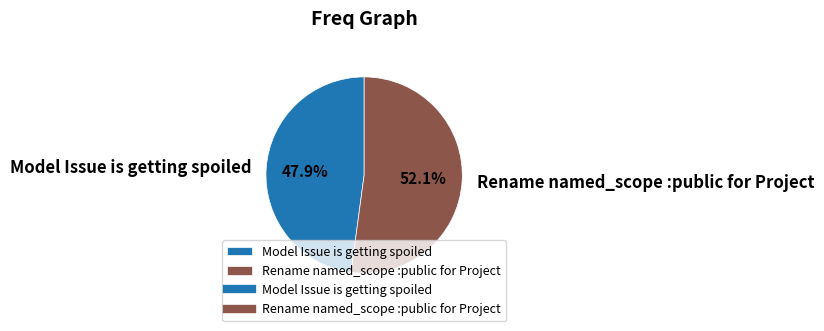

To the nearest percent, what is the average slice percentage?

50%